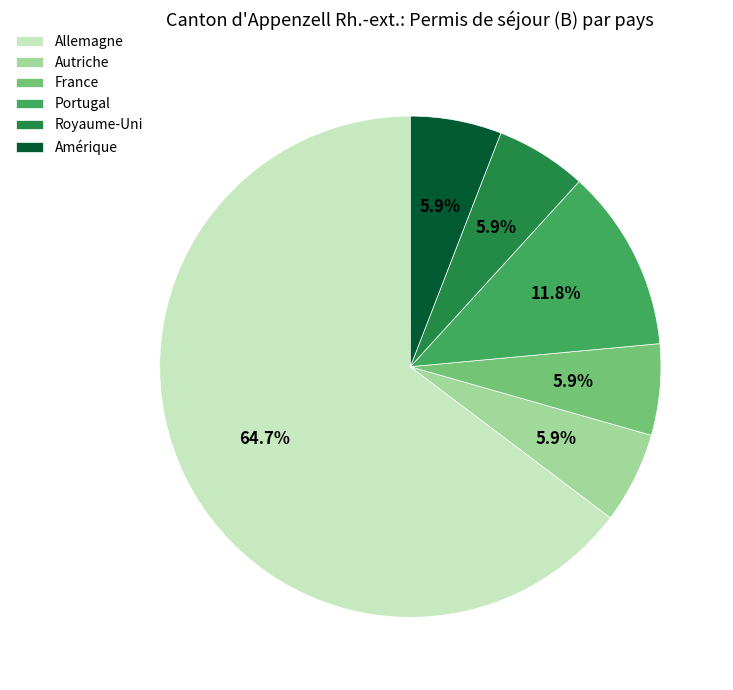

To the nearest percent, what is the difference between the Allemagne and Autriche slice percentages?

59%